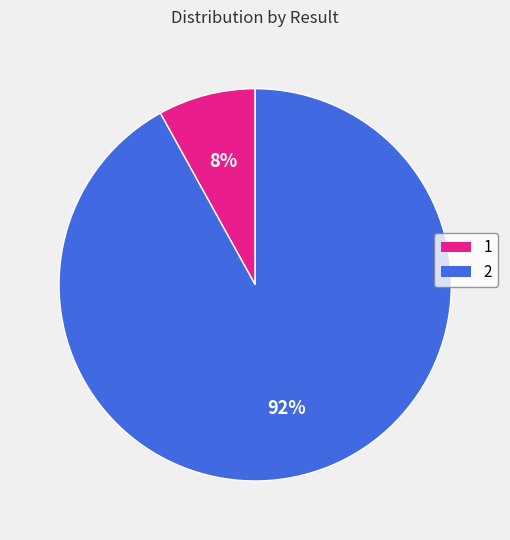

The 2 slice represents 80% of the pie. True or false?

False